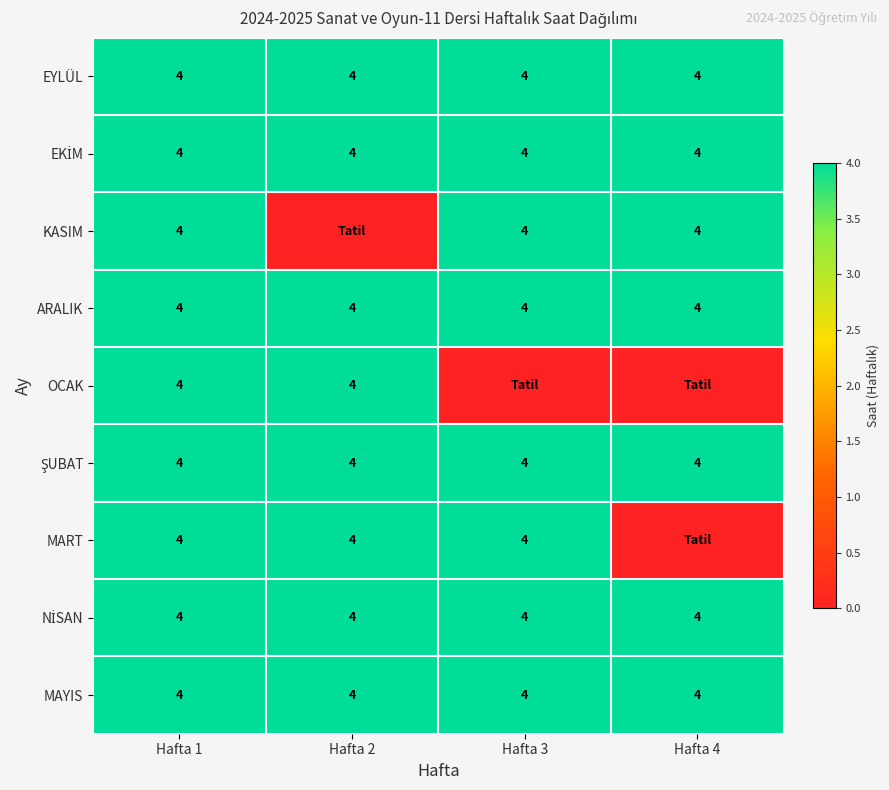

The ARALIK series shows 1 at Hafta 1. True or false?

False